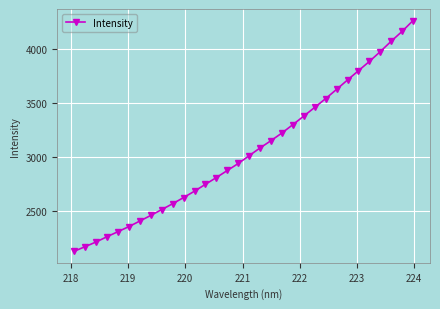

True or false: there are more than 2 points higher than both neighbors.

False